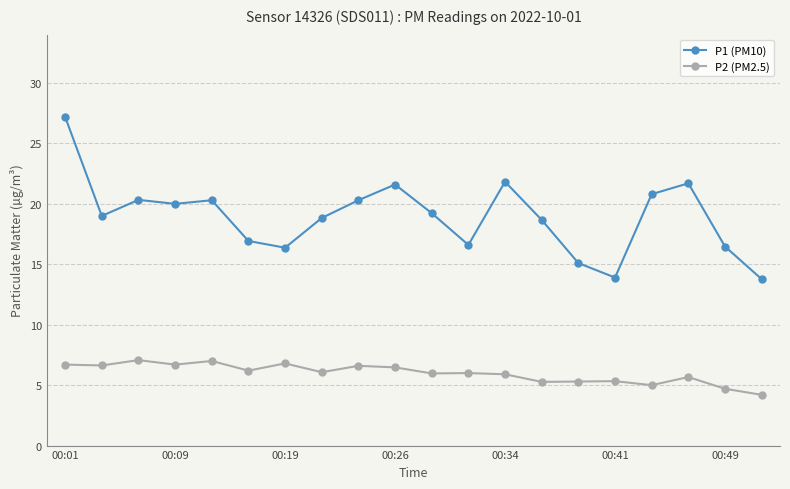

Which series has the largest range (max minus min)?

P1 (PM10)